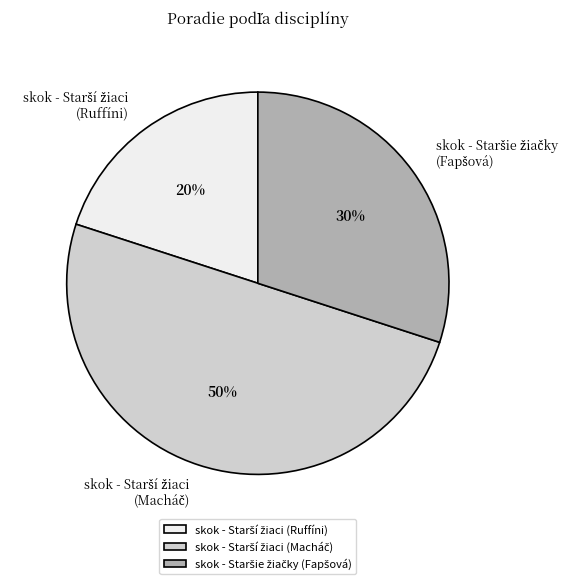

To the nearest percent, what is the average slice percentage?

33%